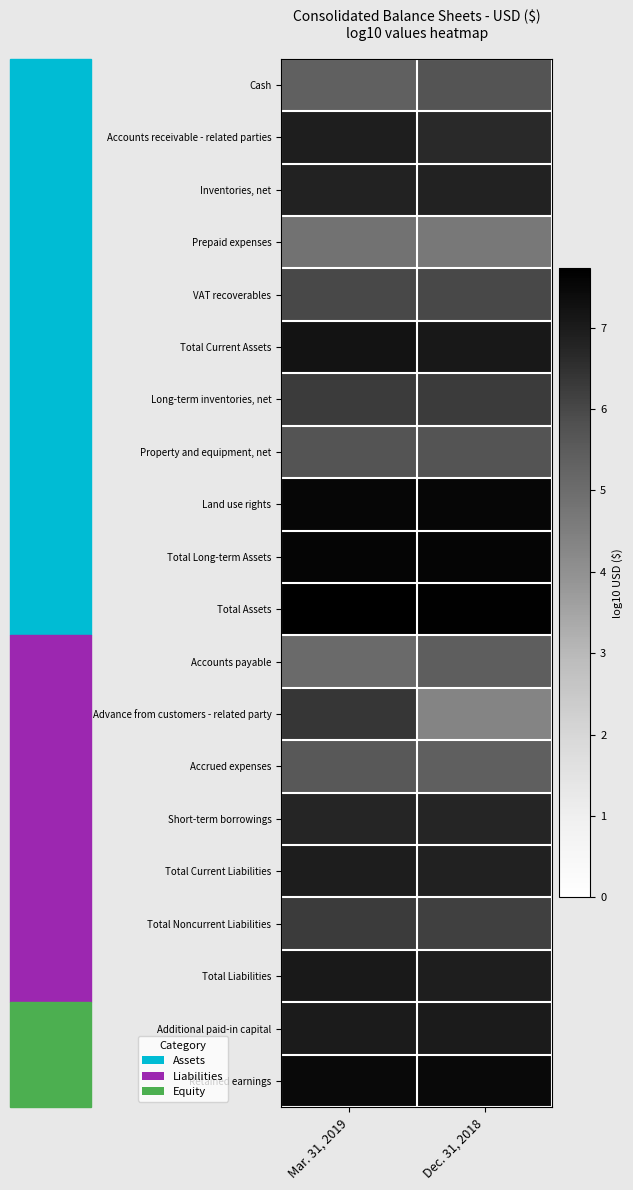

Which has a higher value, Mar. 31, 2019 or Dec. 31, 2018?

Dec. 31, 2018